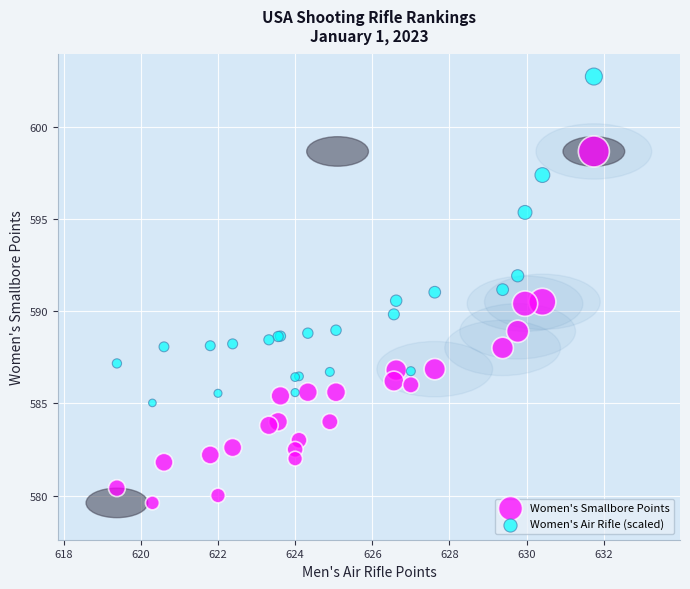

In the Women's Air Rifle (scaled) series, what Y value is closest to 593?

591.9